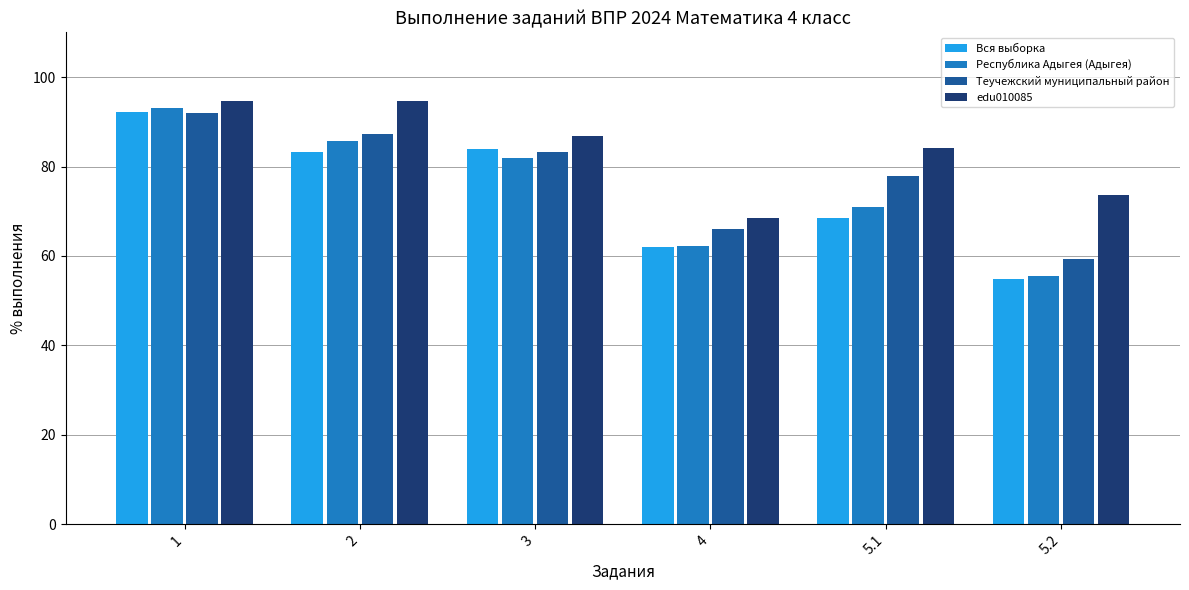

Between 3 and 5.2, which series saw the biggest shift?

Вся выборка